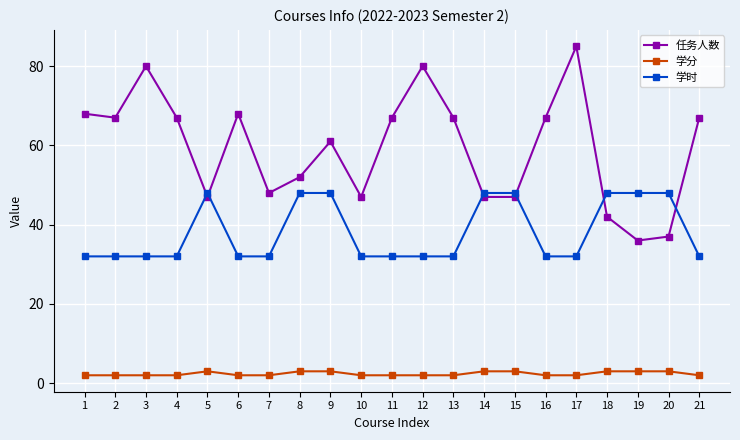

True or false: 任务人数 has more than 1 interior local peaks.

True